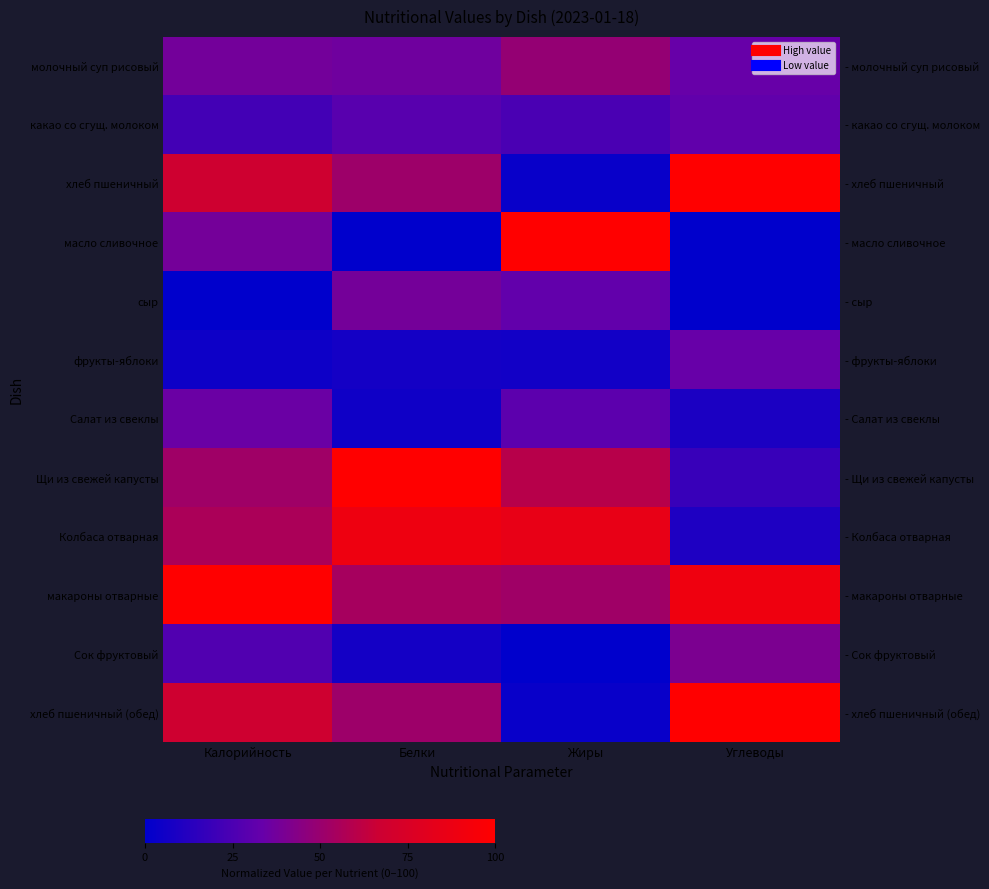

How many values in the масло сливочное series are below 37?

2